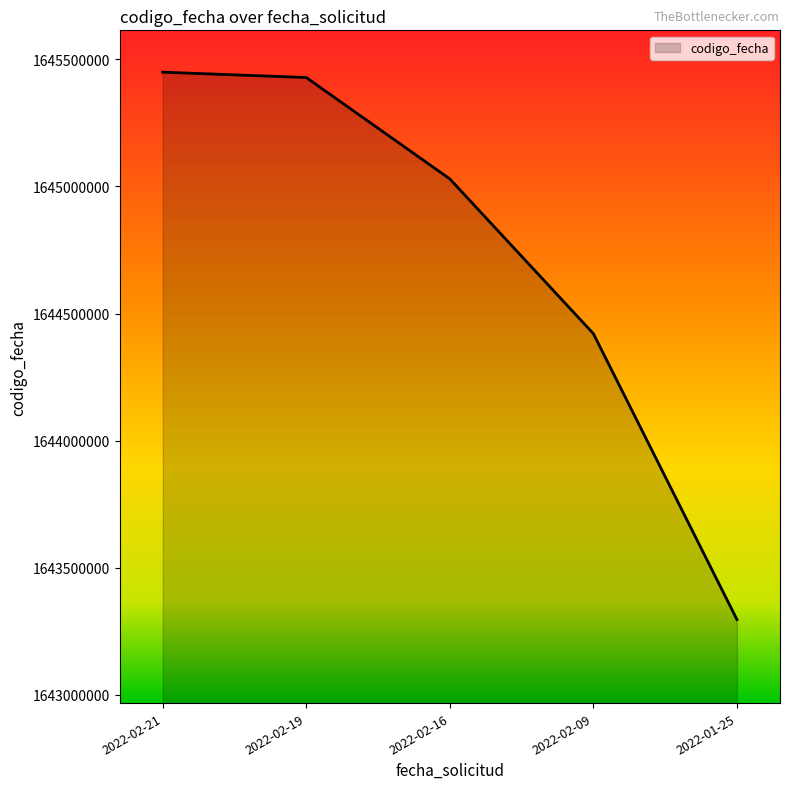

Reading left to right, transcribe all the data shown in this chart.

2022-02-21=1645449423	2022-02-19=1645428347	2022-02-16=1645029618	2022-02-09=1644421130	2022-01-25=1643296713